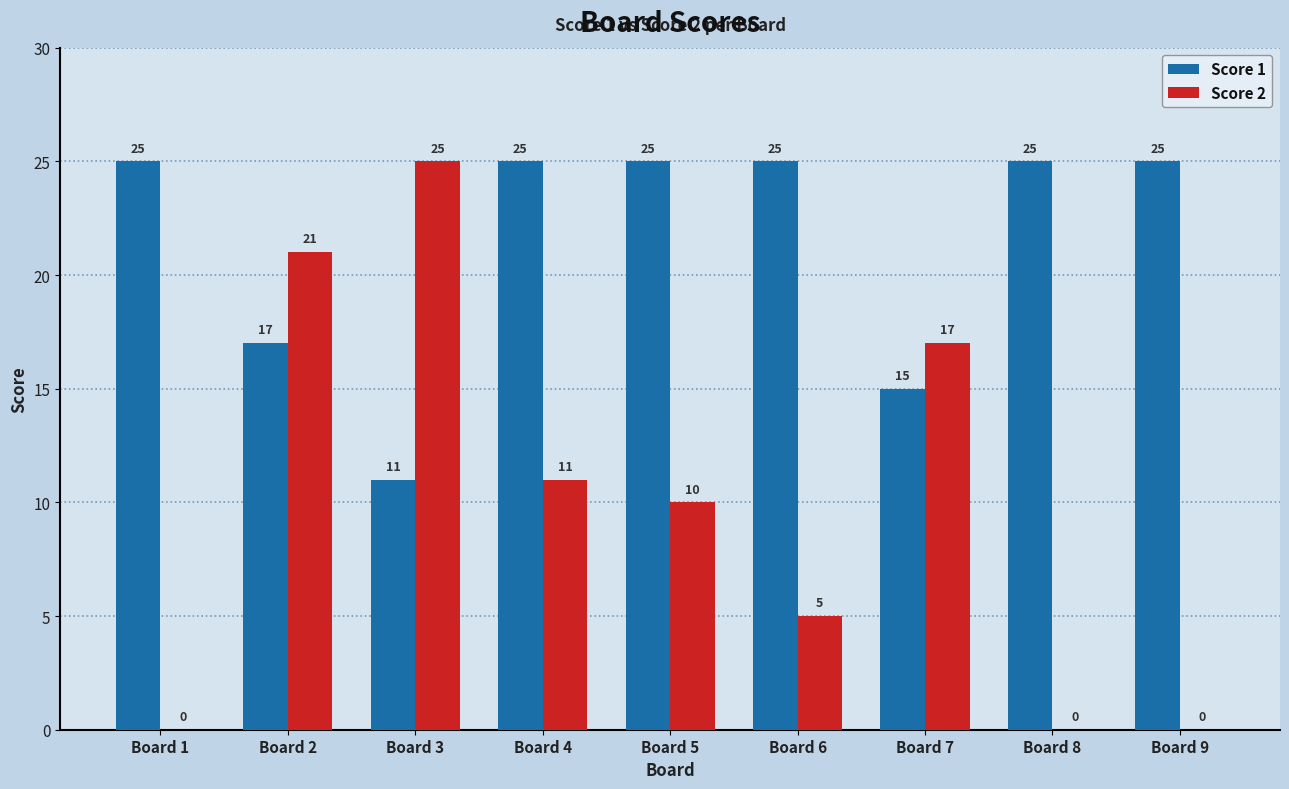

What is the approximate value of Score 2 at Board 3?

25